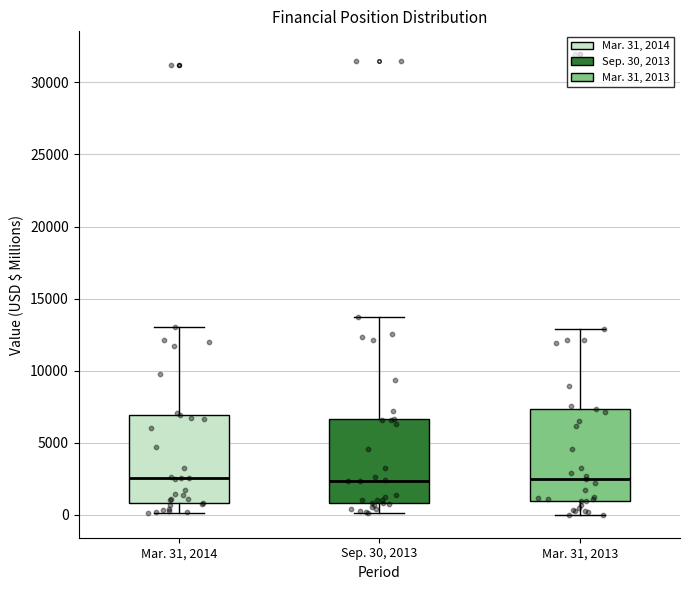

Reading left to right, transcribe this box plot: for each box, give where its median line is, the range the box spans, and where its two whiskers end, as read against the y-axis. The values are not printed on the chart, so give them approximately, as read against the axis.

Mar. 31, 2014: median 2500, box 1000 to 7000, whiskers 0 to 13000
Sep. 30, 2013: median 2500, box 1000 to 6500, whiskers 0 to 13500
Mar. 31, 2013: median 2500, box 1000 to 7500, whiskers 0 to 13000